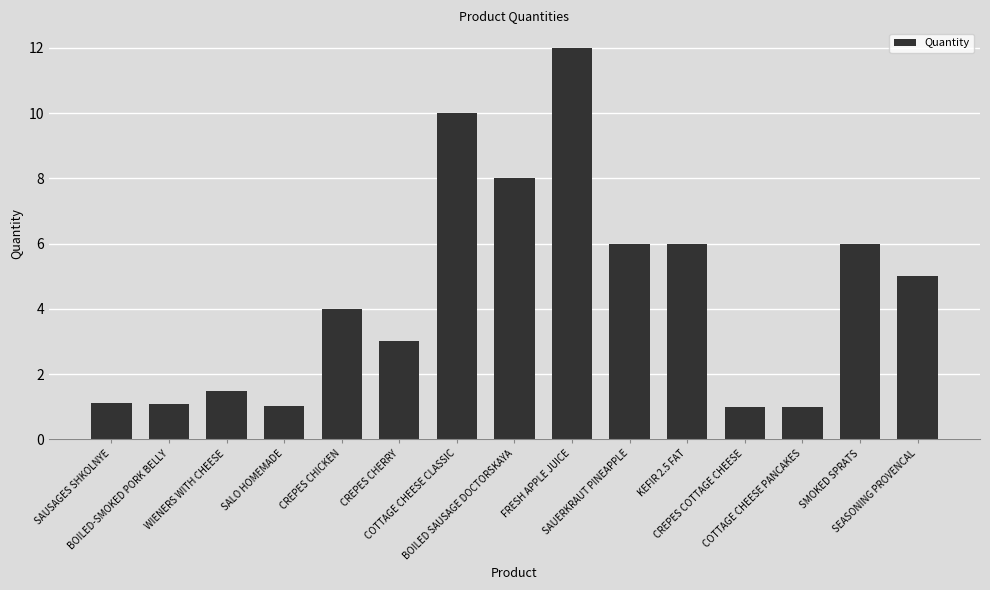

What is the average value?

4.4